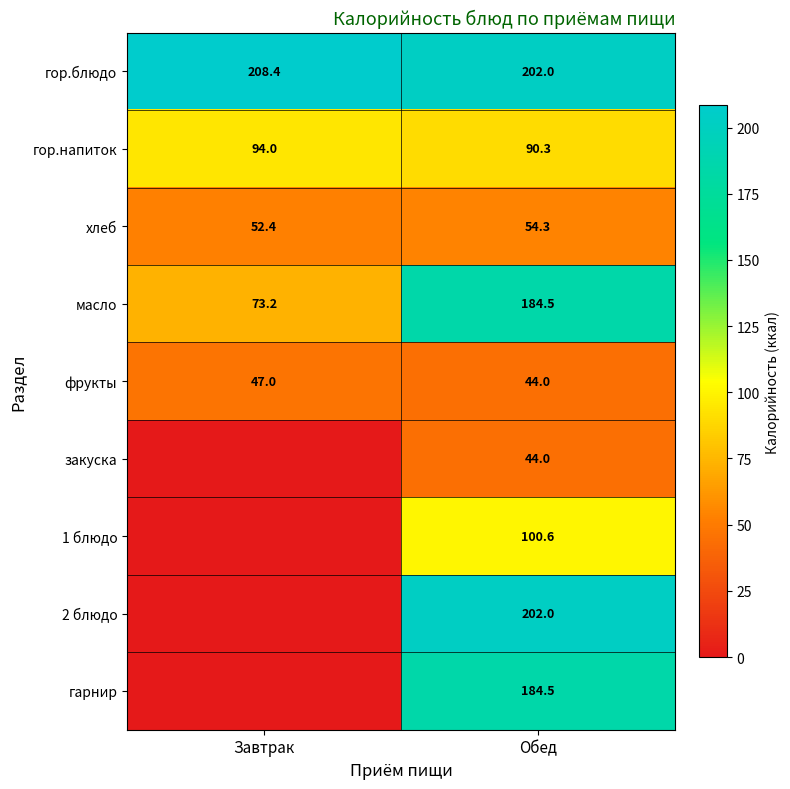

Is it true that масло equals 73.2 at Завтрак?

True